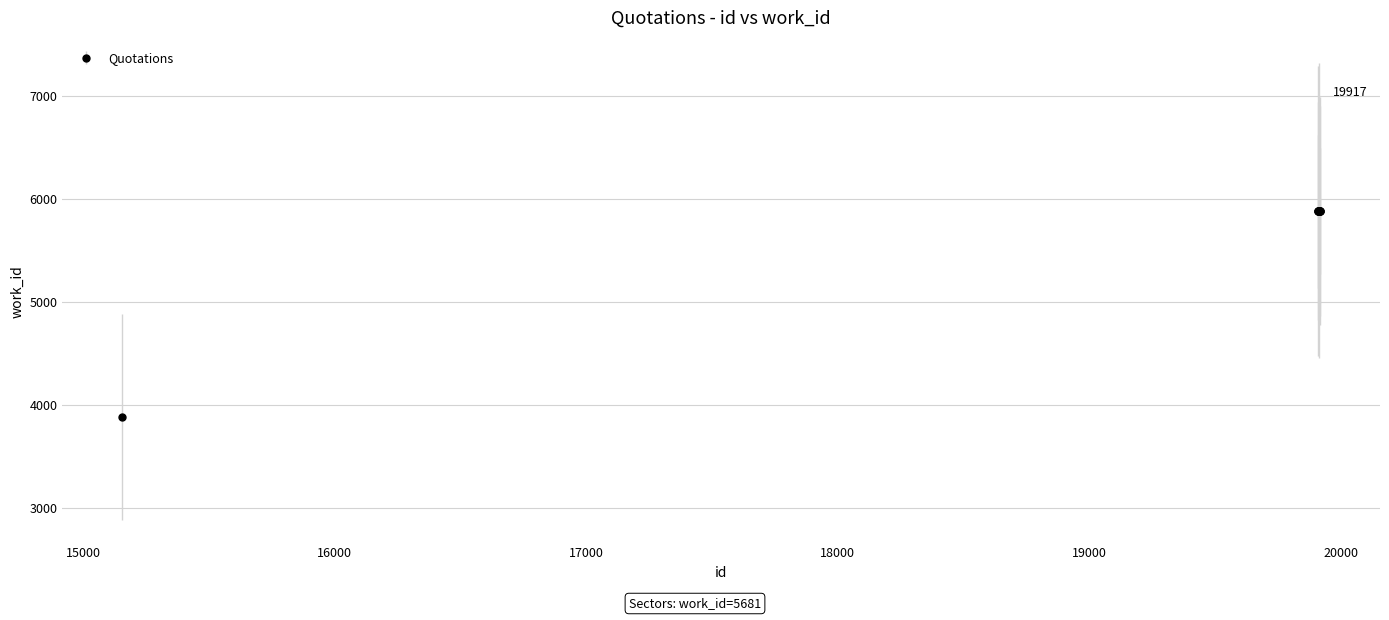

What is the average value?

5681.0